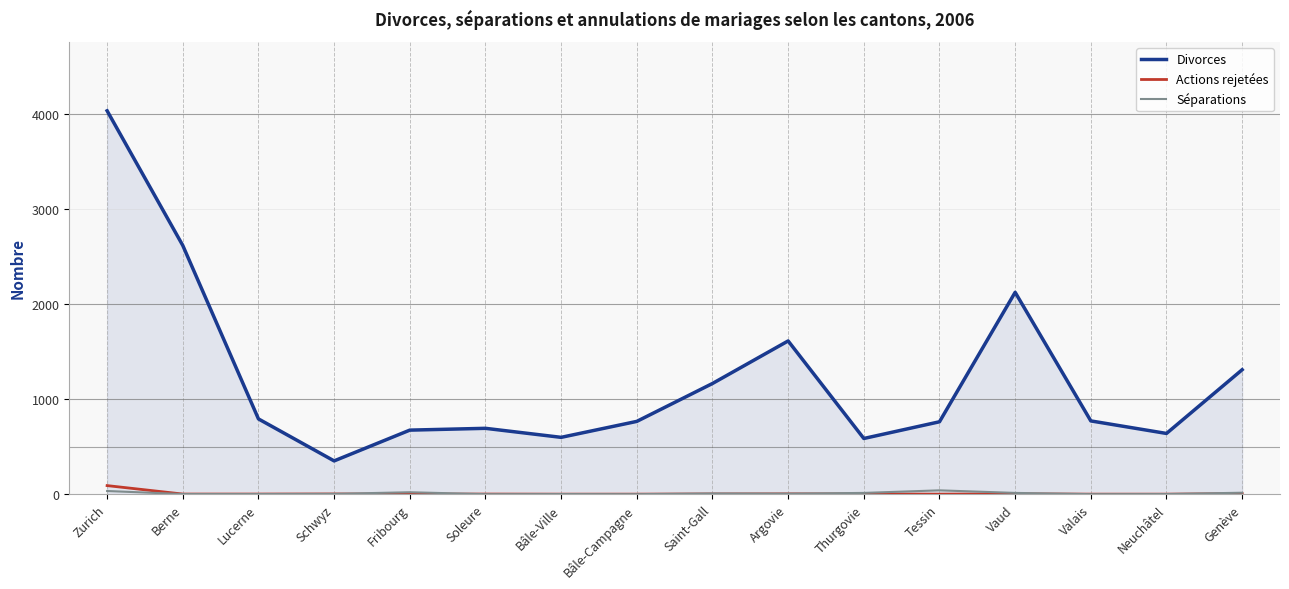

True or false: Divorces has a value of 2045 at Zurich.

False